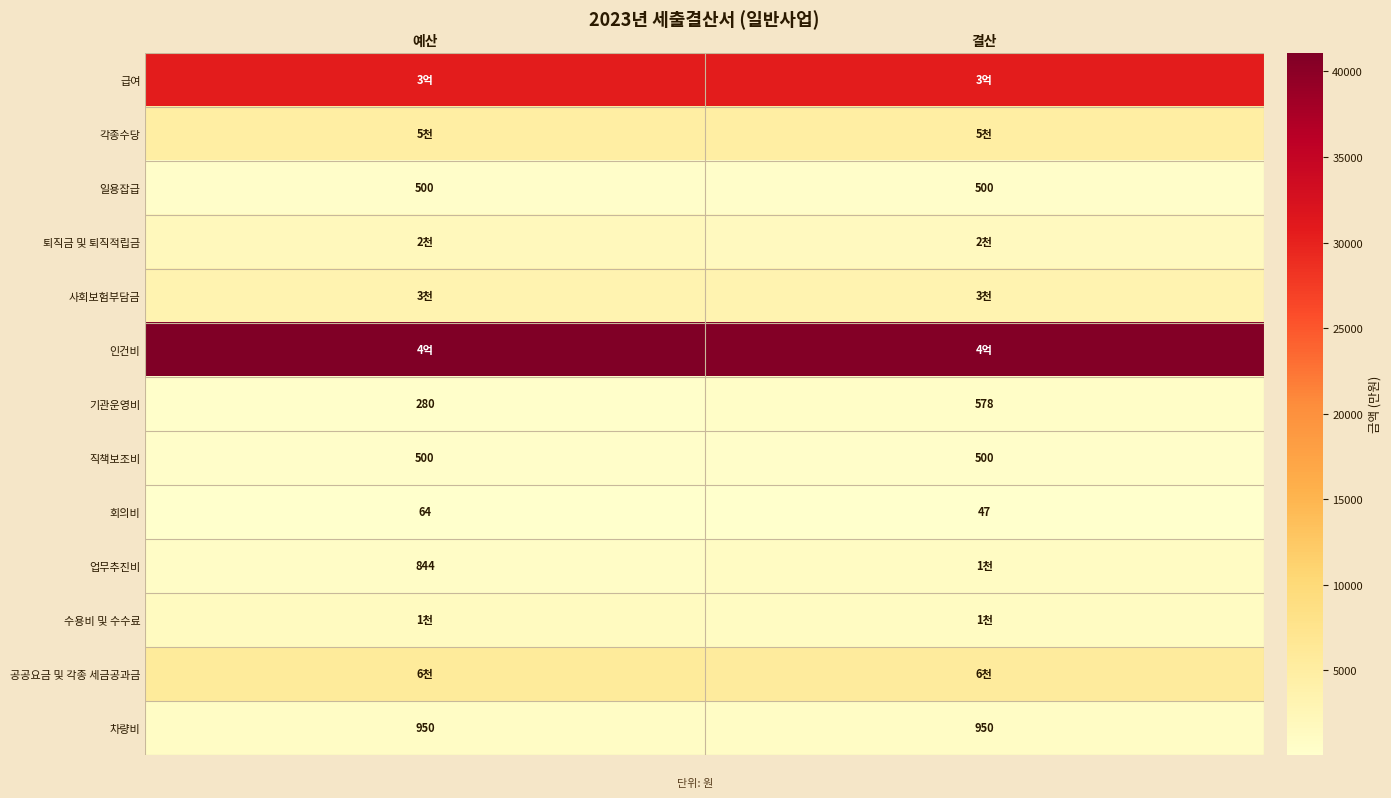

At which label is 회의비 closest to 55?

결산